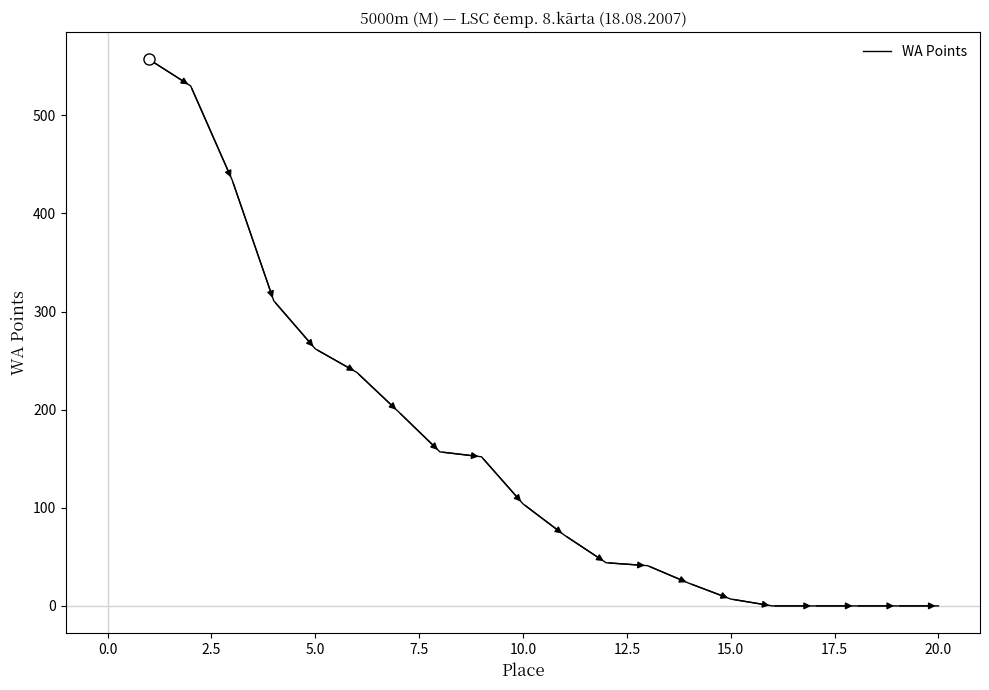

What is the maximum value shown in the chart?

557